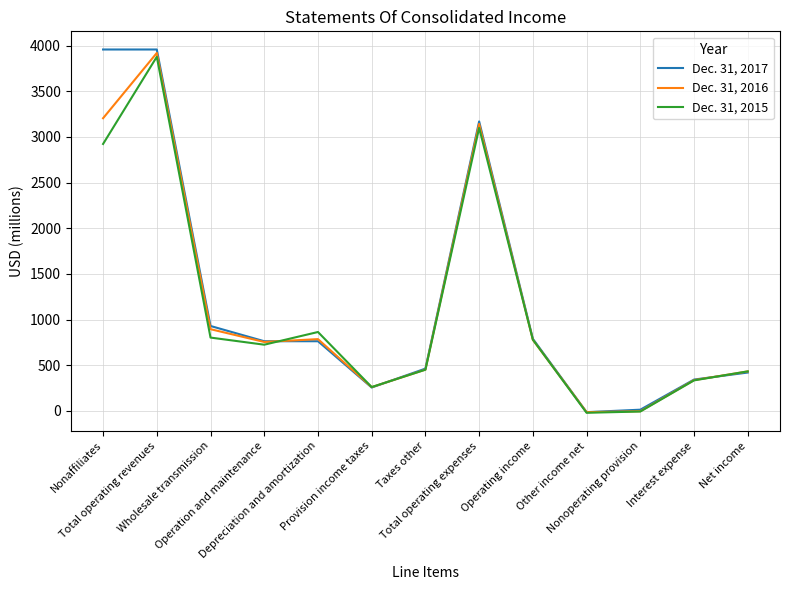

Which series has the widest spread of values?

Dec. 31, 2017